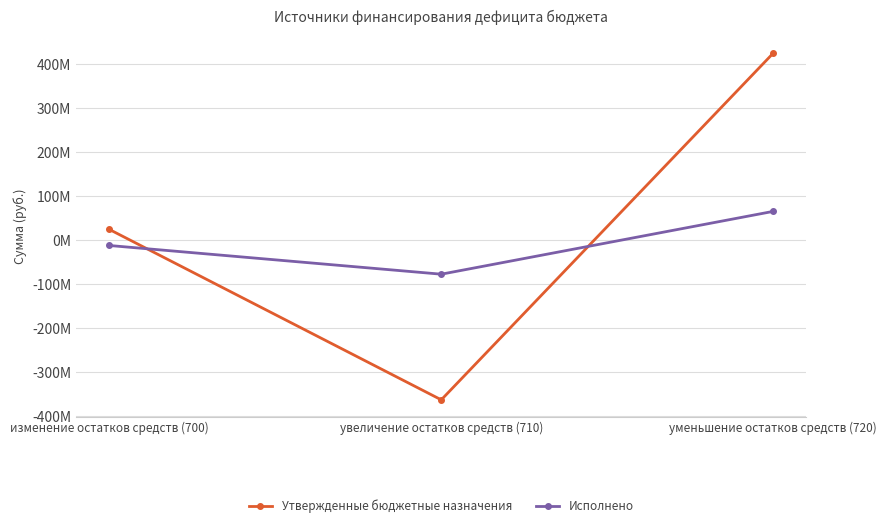

What are all the series names shown in the legend?

Утвержденные бюджетные назначения, Исполнено